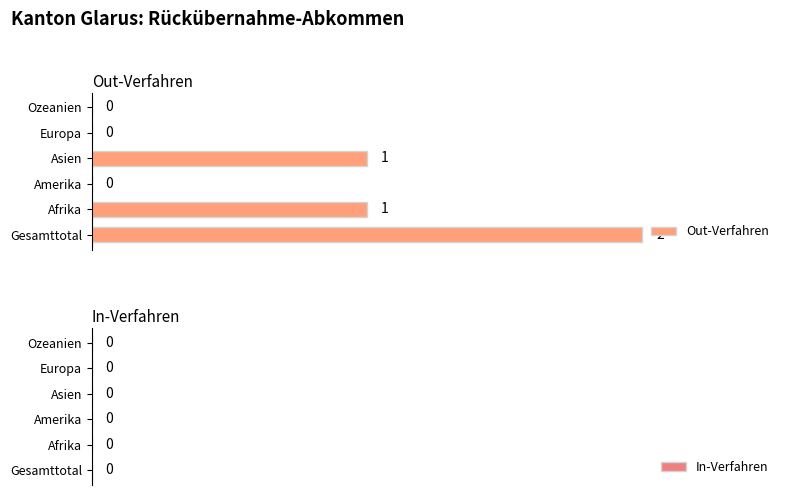

The chart shows a value of 0 at Ozeanien. True or false?

True